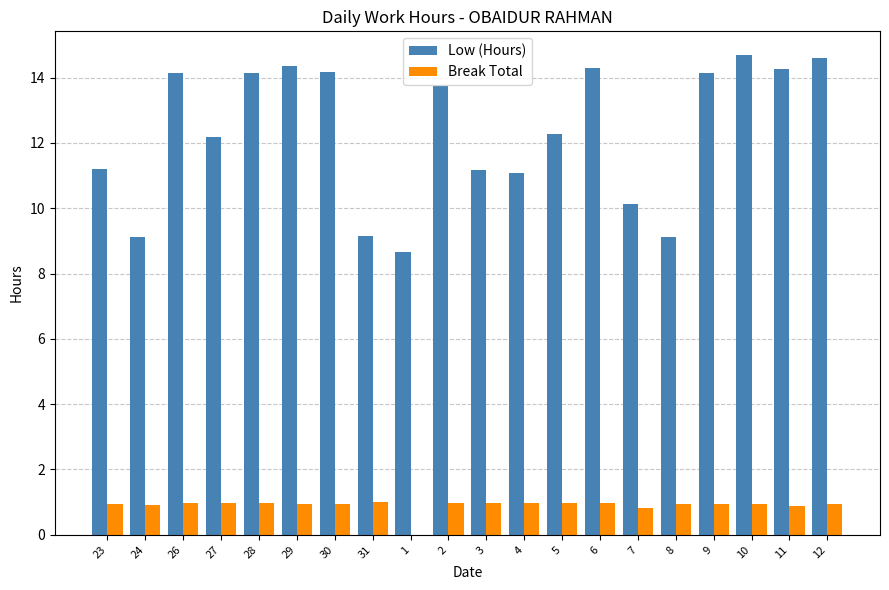

How many groups of bars are there?

20